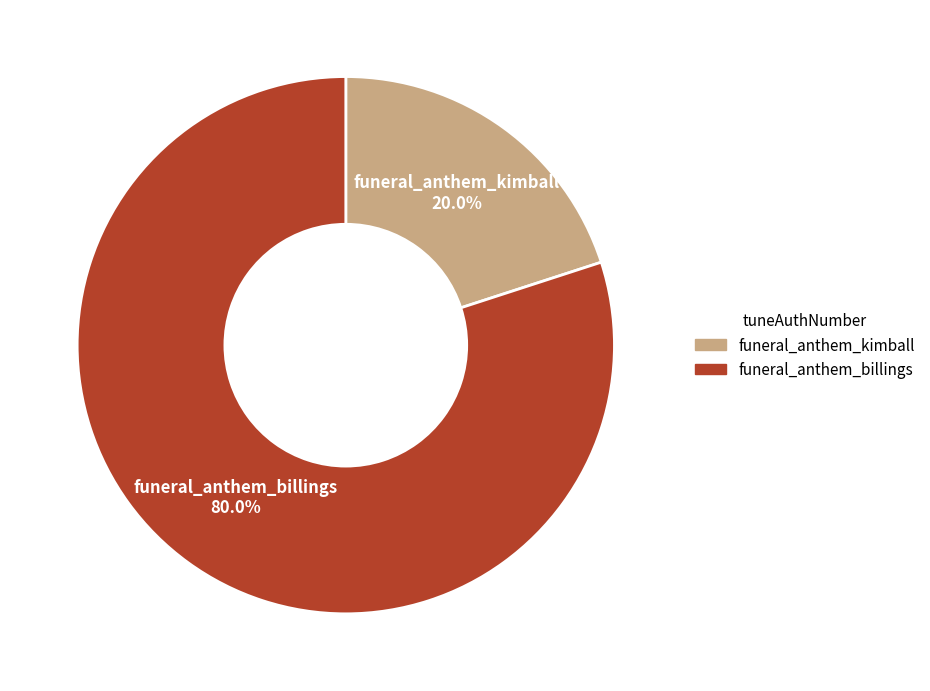

Is funeral_anthem_billings the majority of the pie?

Yes